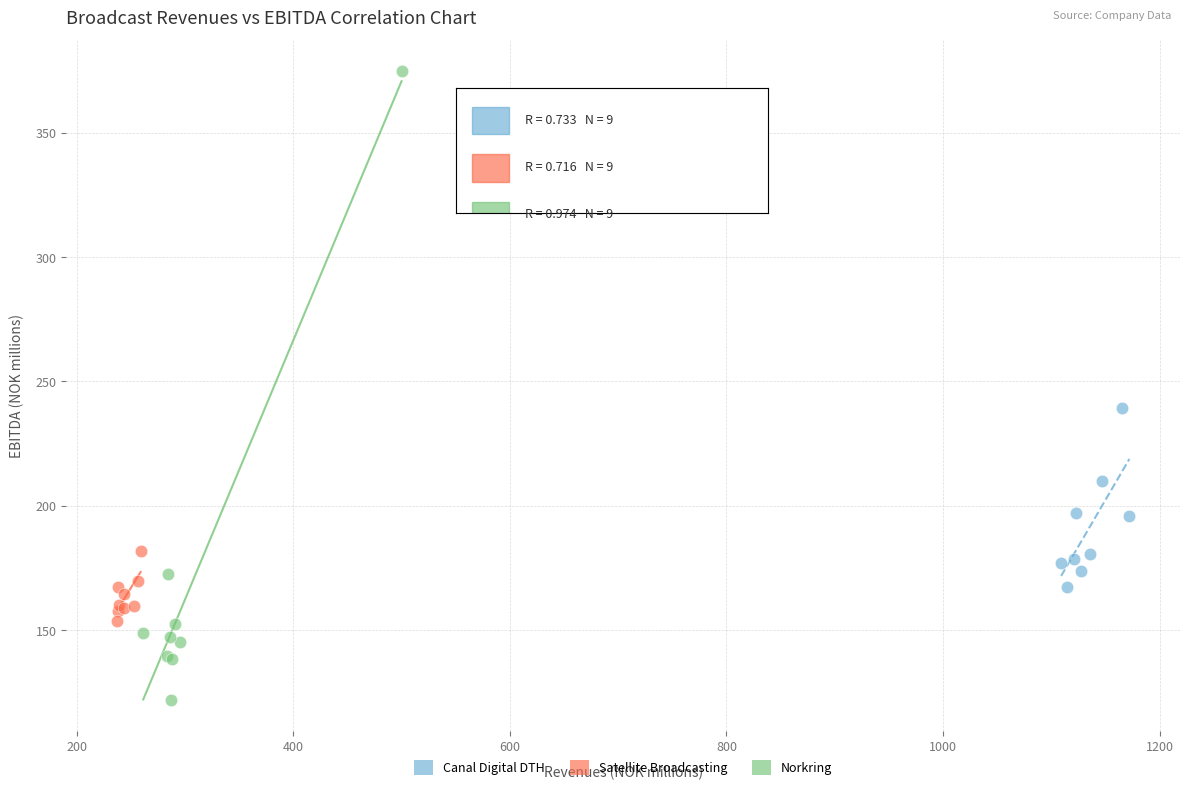

What are all the series names shown in the legend?

Canal Digital DTH, Satellite Broadcasting, Norkring